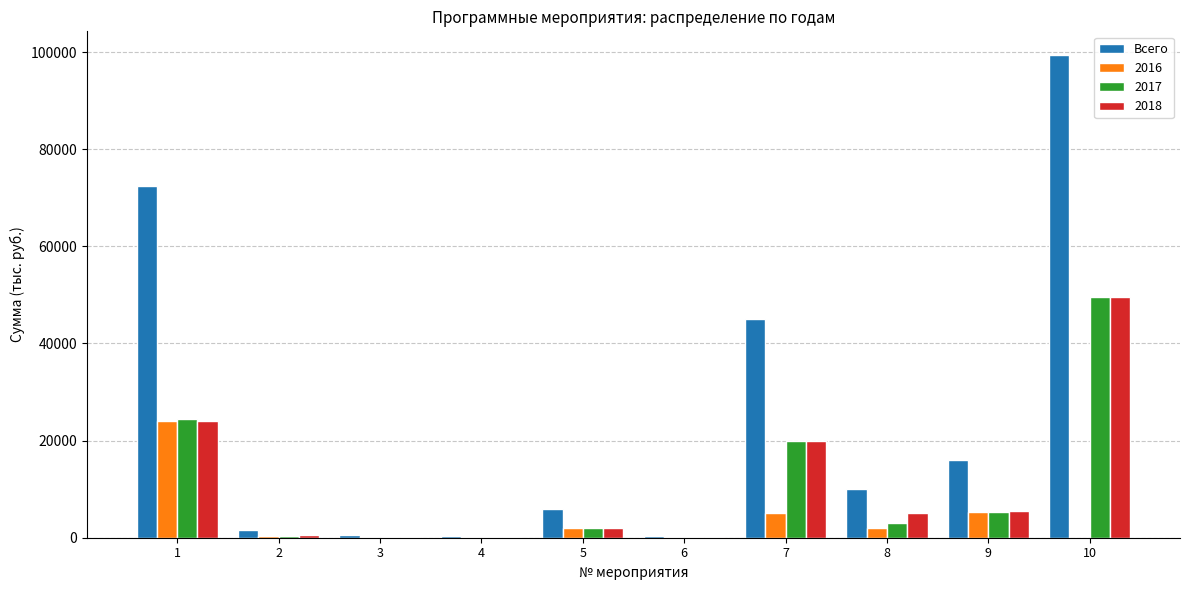

At which category is the sum across all series the highest?

10